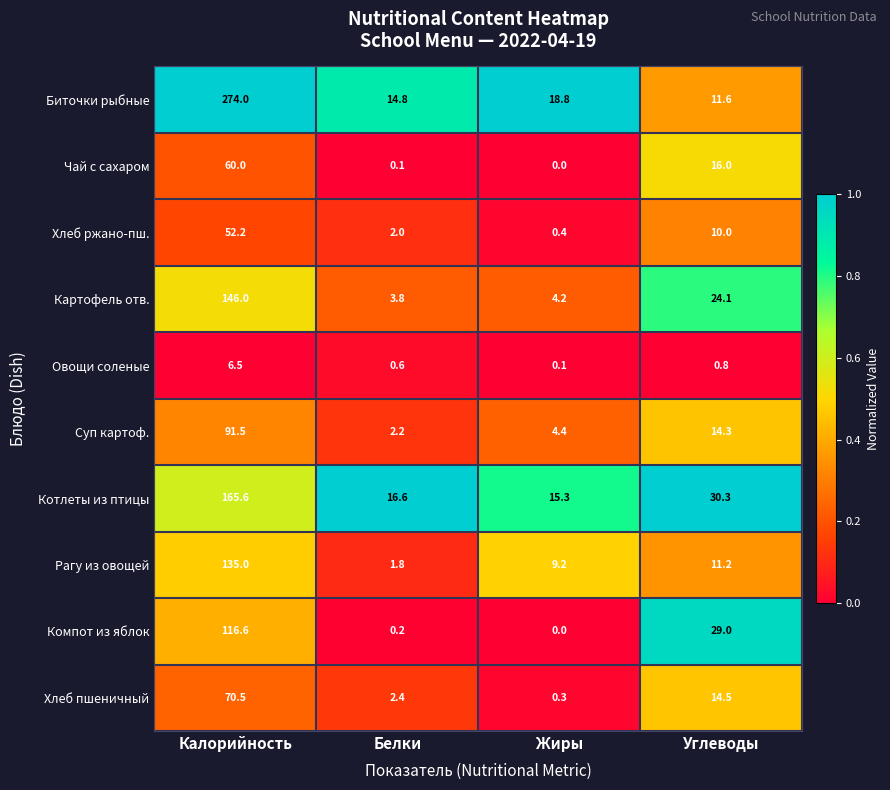

Rank the series by their maximum value, from highest to lowest.

Биточки рыбные, Котлеты из птицы, Картофель отв., Рагу из овощей, Компот из яблок, Суп картоф., Хлеб пшеничный, Чай с сахаром, Хлеб ржано-пш., Овощи соленые